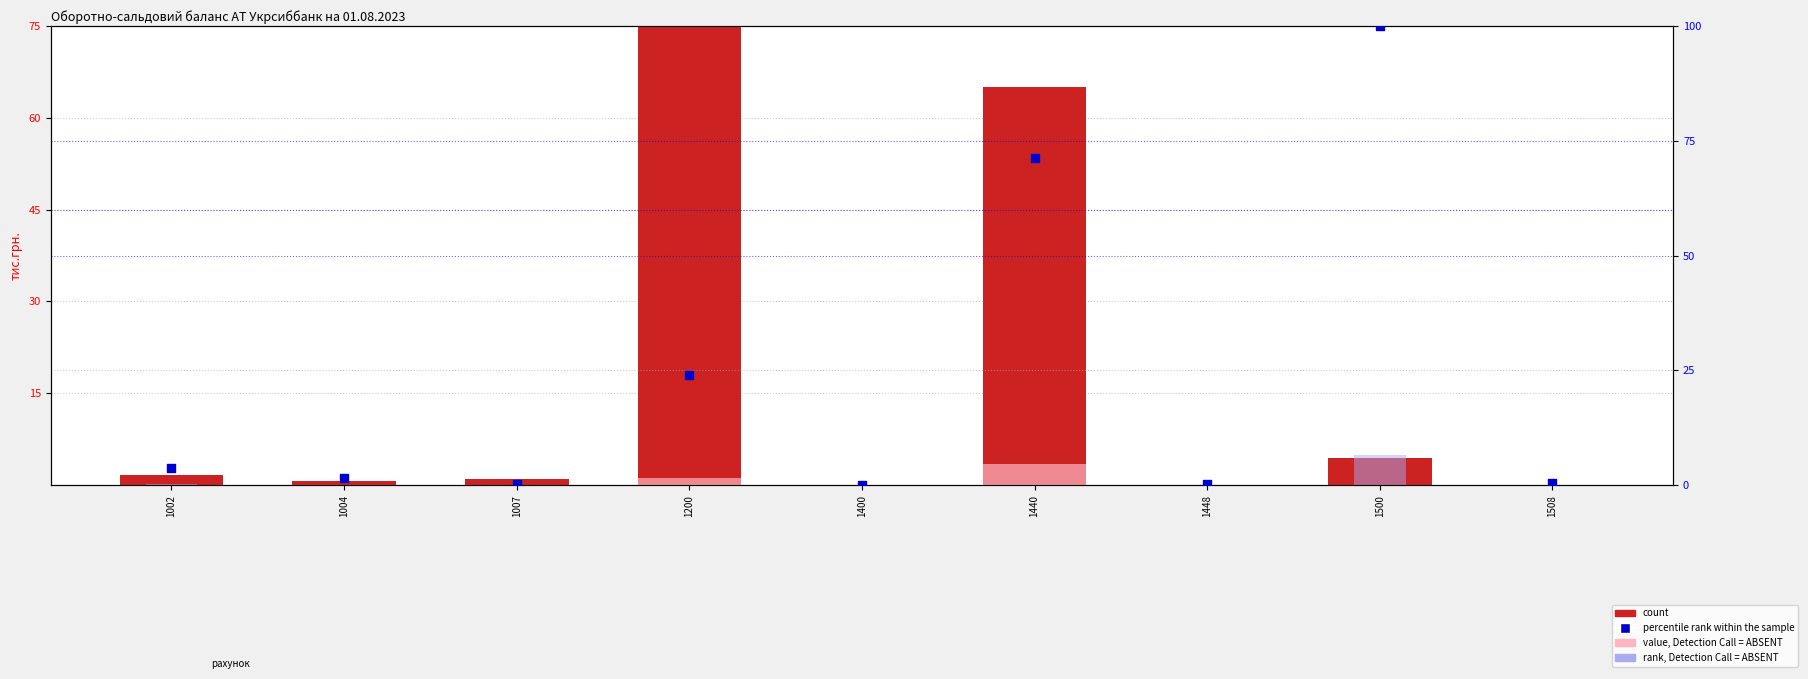

Which series contains the lowest Y value?

rank, Detection Call = ABSENT